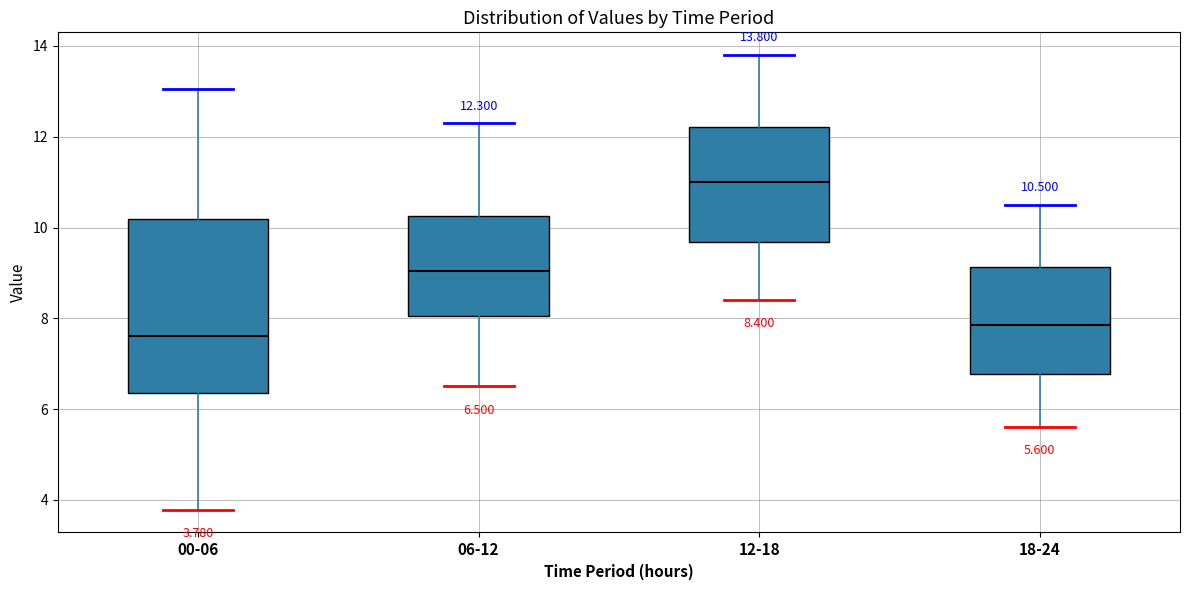

Which box has the lowest median line?

00-06